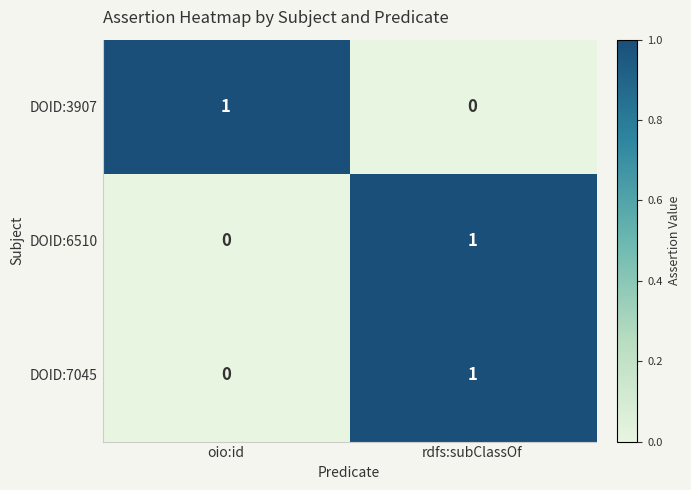

Is it true that DOID:7045 equals 1 at rdfs:subClassOf?

True